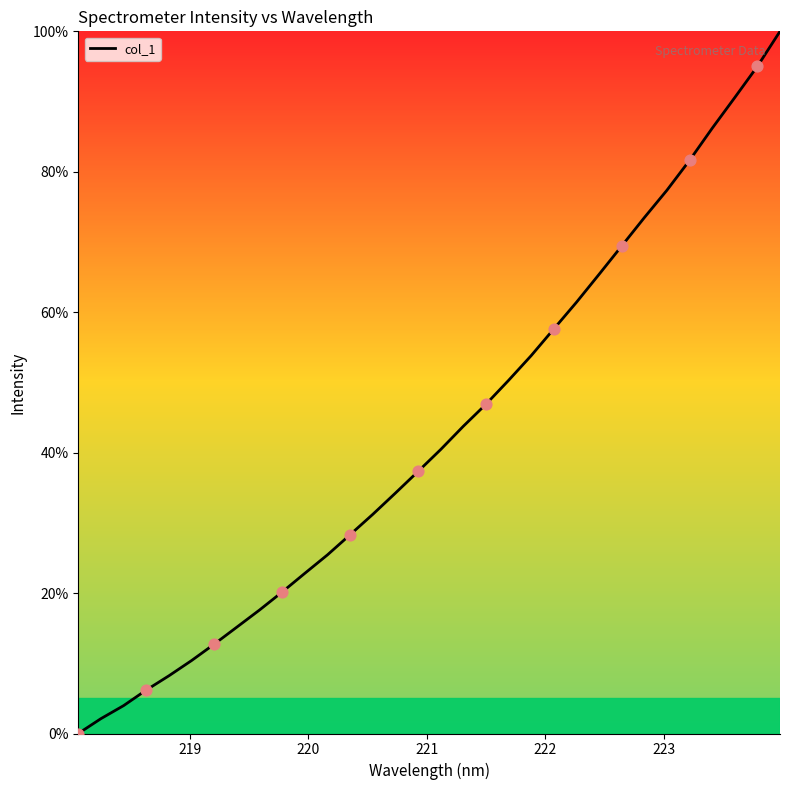

What is the difference between the maximum and minimum values?

100.0